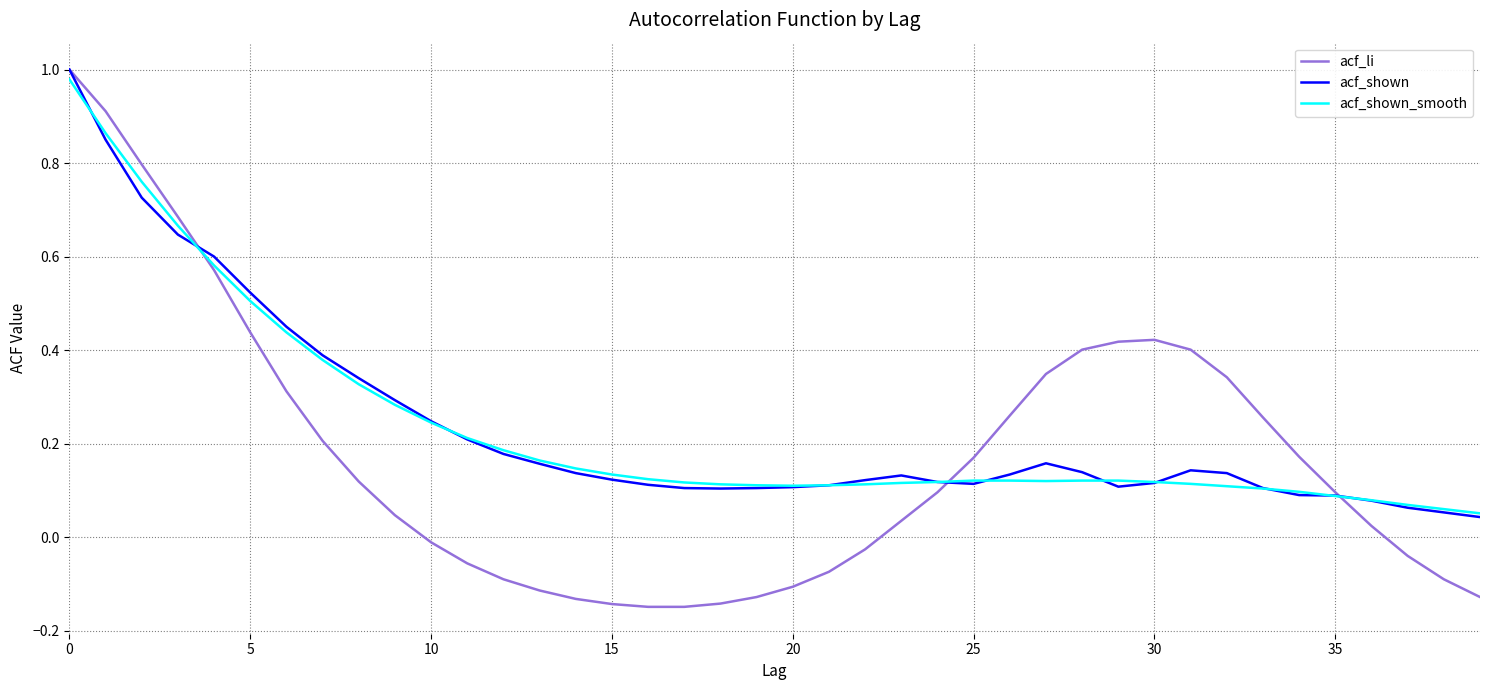

What are all the series names shown in the legend?

acf_li, acf_shown, acf_shown_smooth